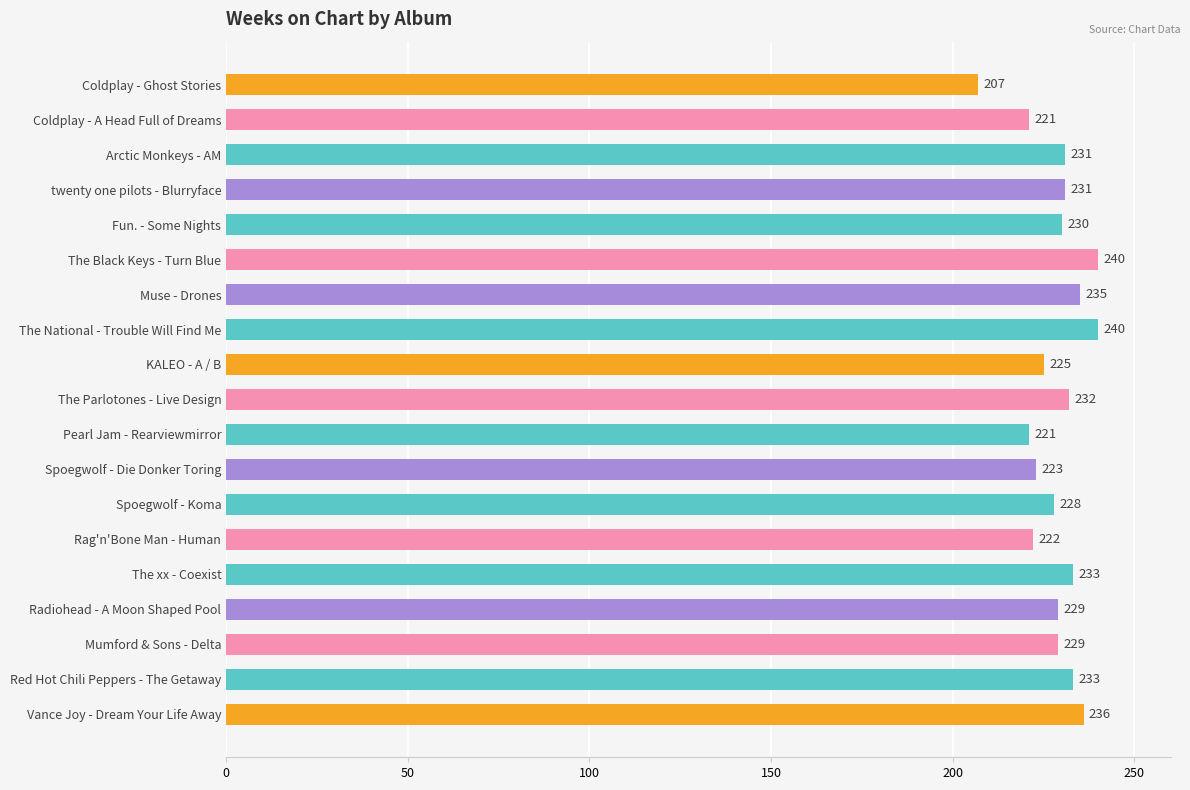

The chart shows a value of 229 at Mumford & Sons - Delta. True or false?

True